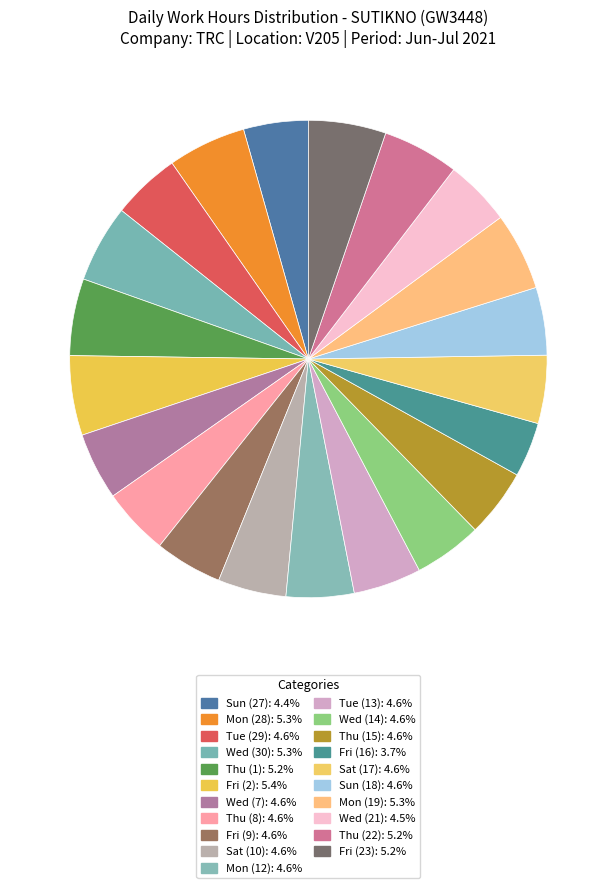

How many slices are in this pie chart?

21